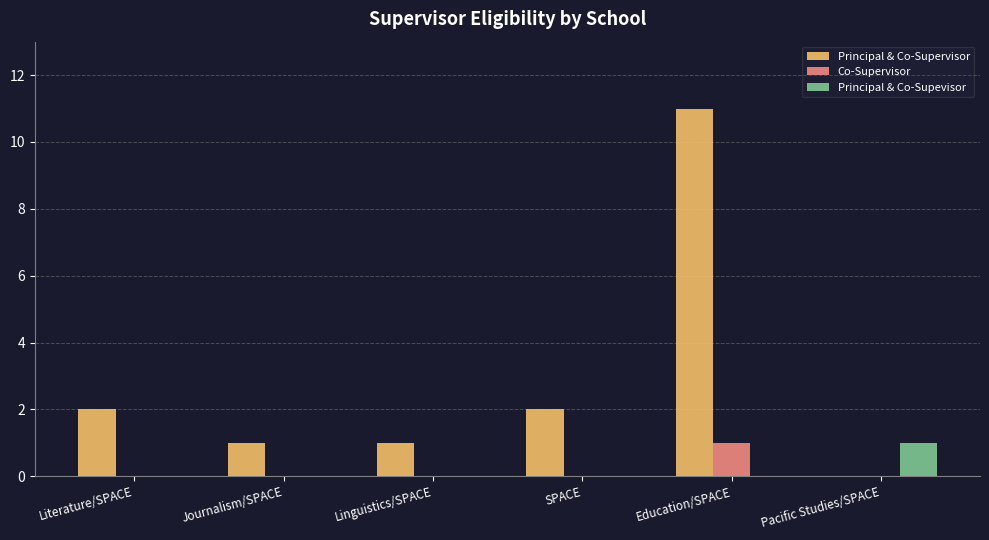

At which label does Principal & Co-Supevisor reach its peak?

Pacific Studies/SPACE